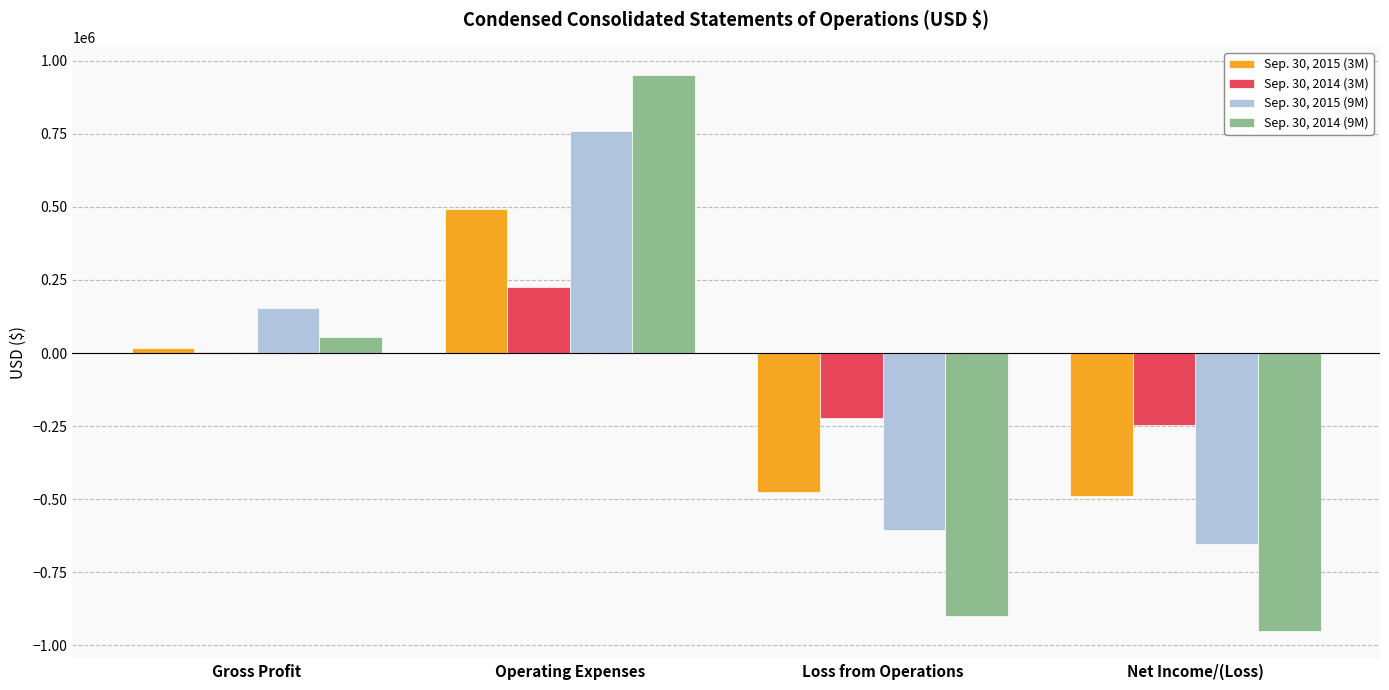

Which series has the widest spread of values?

Sep. 30, 2014 (9M)